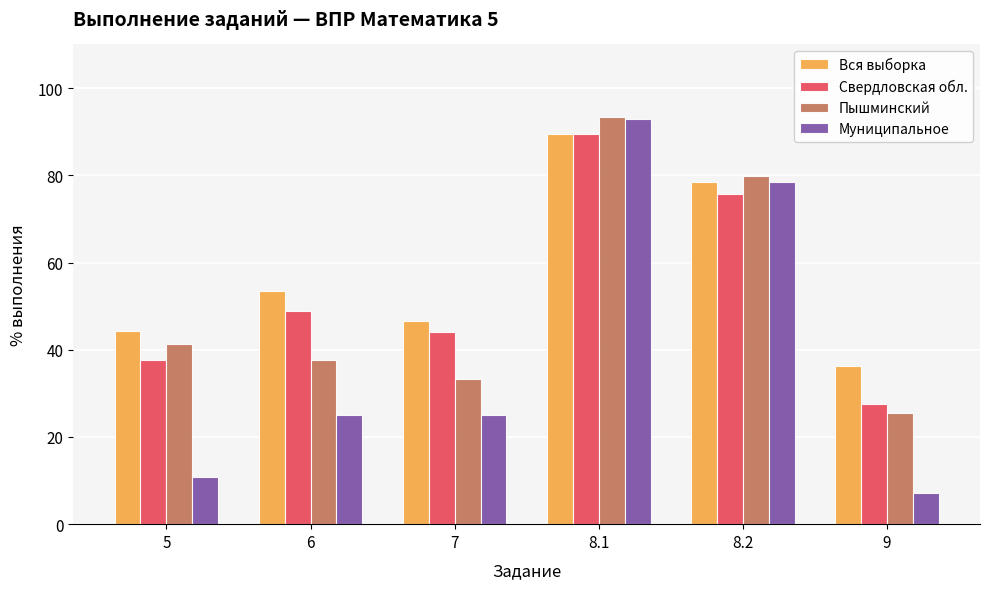

What is the average value of the Вся выборка series?

58.1